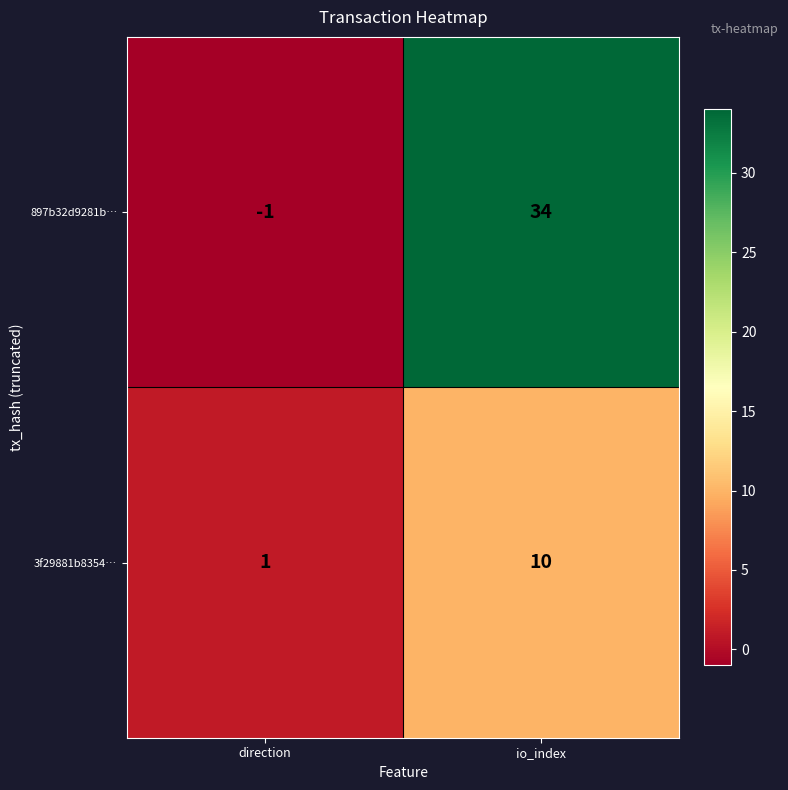

Which series has the largest total across all categories?

897b32d9281b…